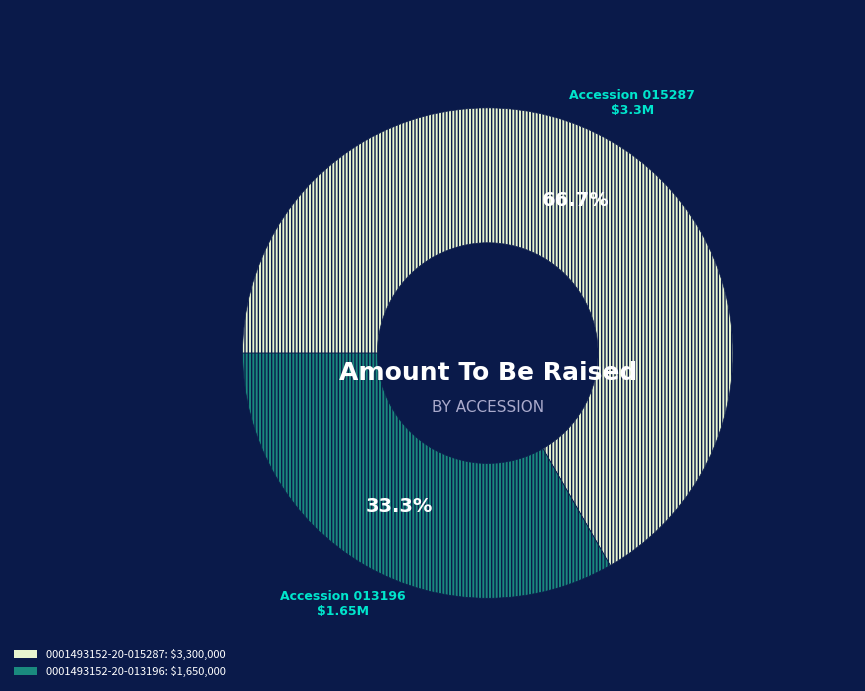

Combined, do Accession 015287 and Accession 013196 account for over 50%?

Yes